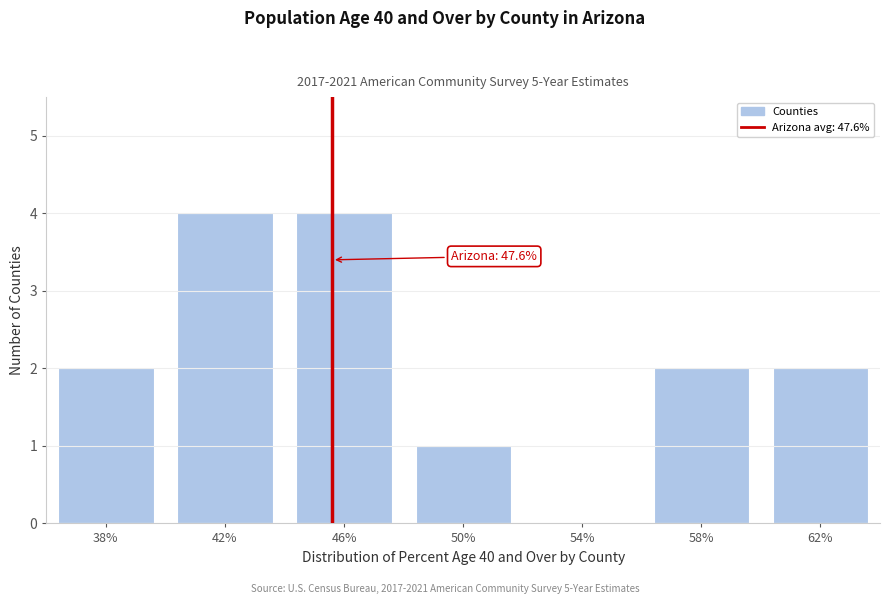

Reading left to right, transcribe all the data shown in this chart.

38%=2	42%=4	46%=4	50%=1	54%=0	58%=2	62%=2